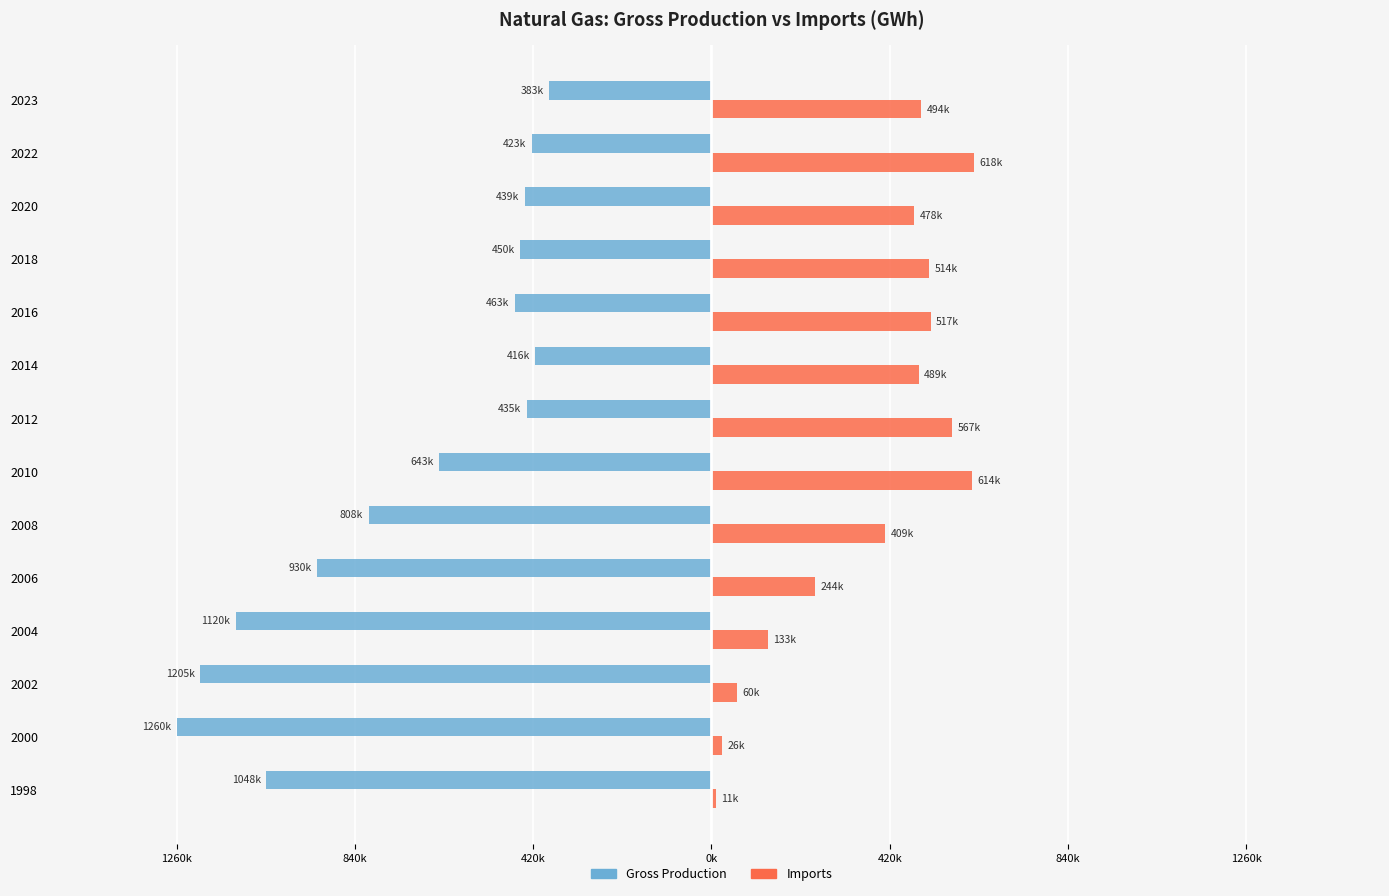

What are all the series names shown in the legend?

Gross Production, Imports